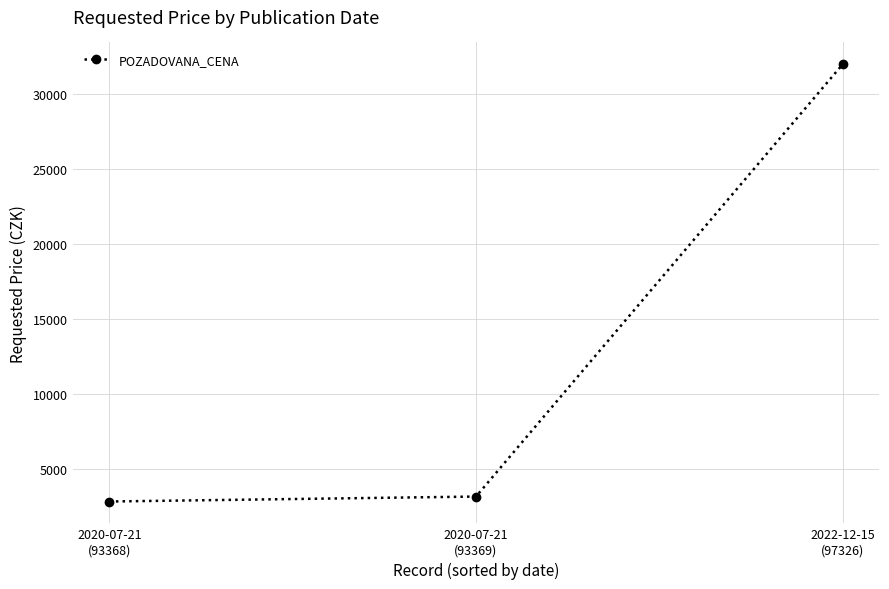

Reading left to right, transcribe all the data shown in this chart.

2020-07-21
(93368)=2850	2020-07-21
(93369)=3180	2022-12-15
(97326)=32000